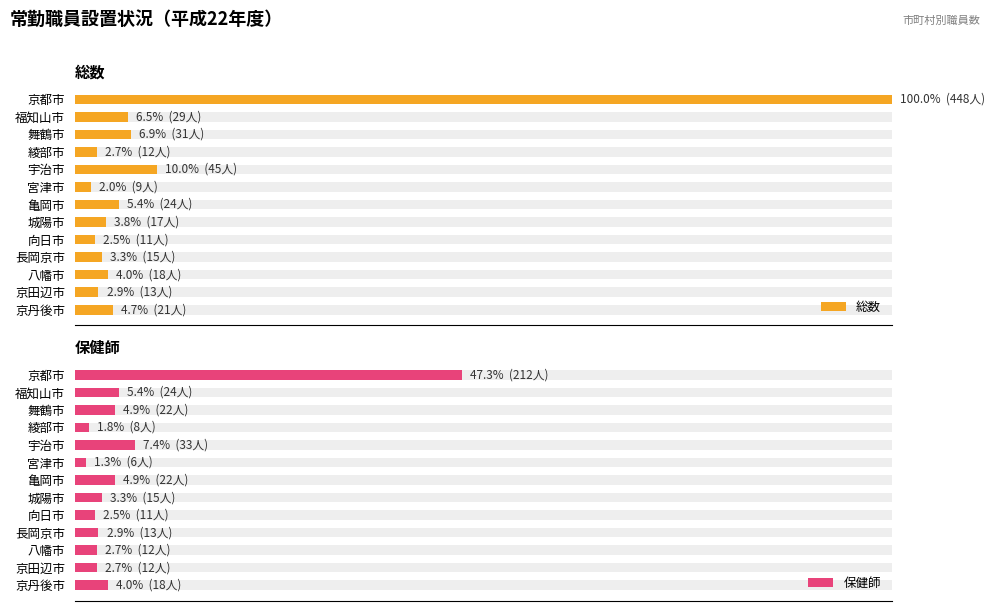

How many bars are there in total?

26